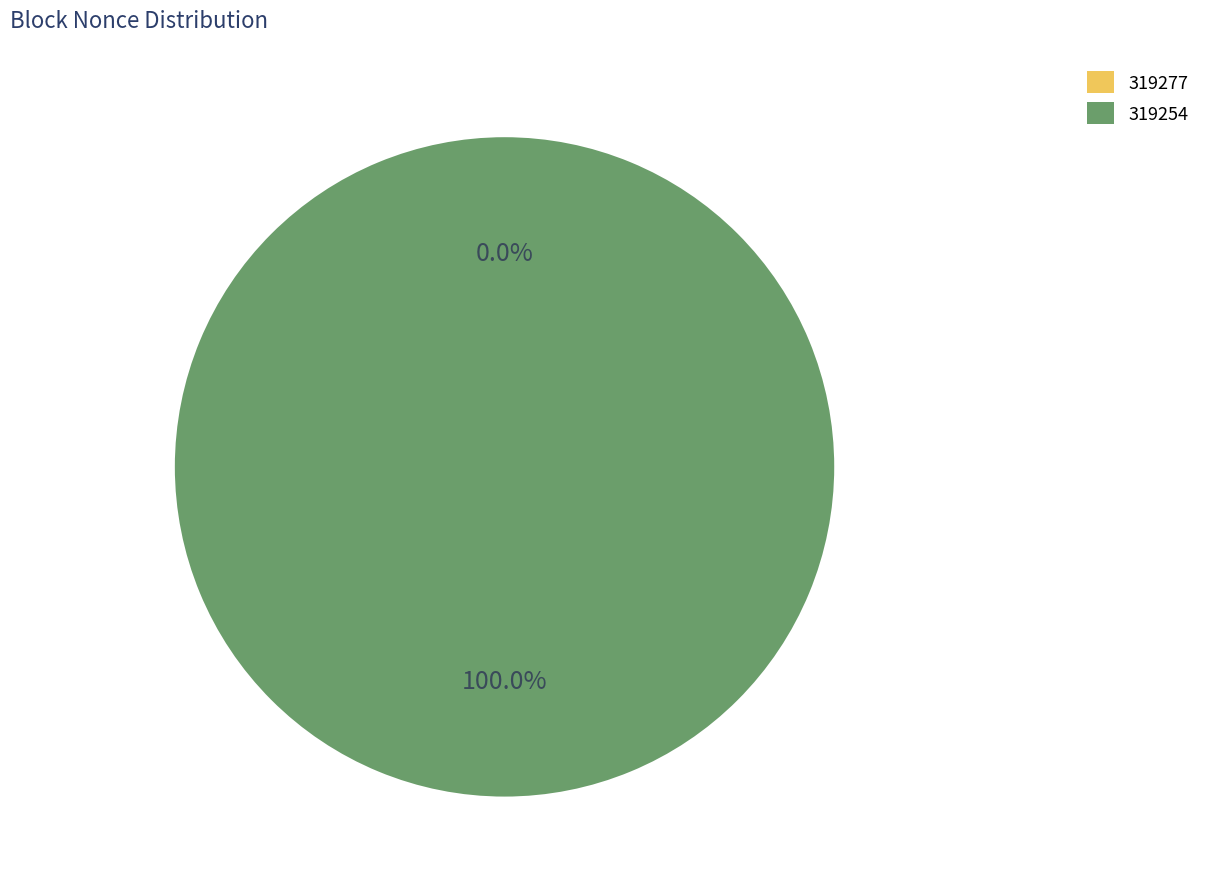

Count the number of slices in the pie.

2